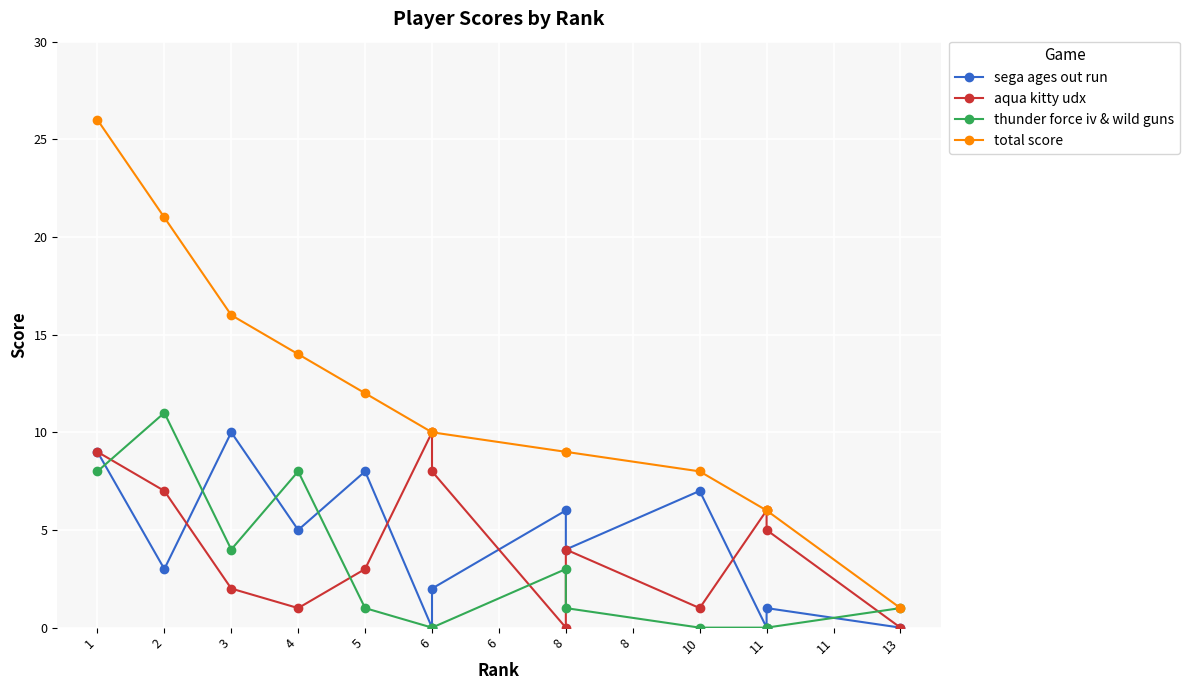

Is it true that total score equals 14 at 4?

True